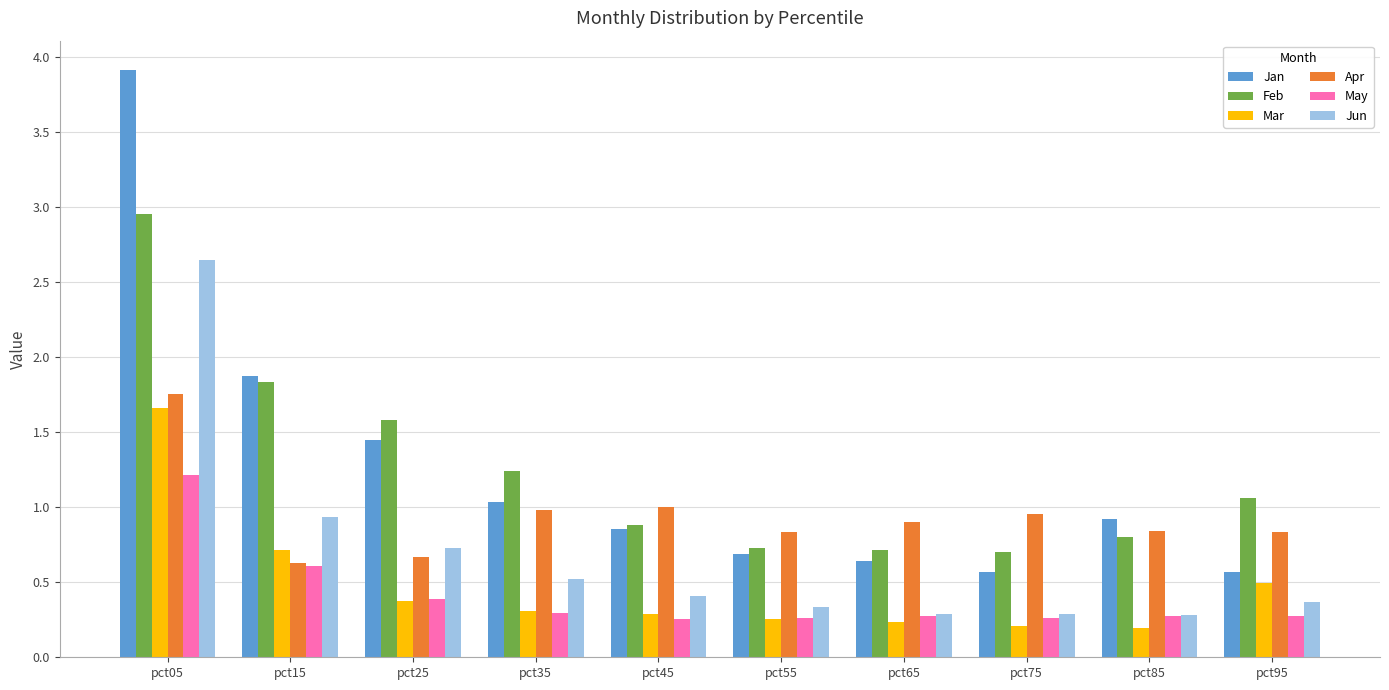

At pct95, list the series in order from smallest to largest.

May, Jun, Mar, Jan, Apr, Feb